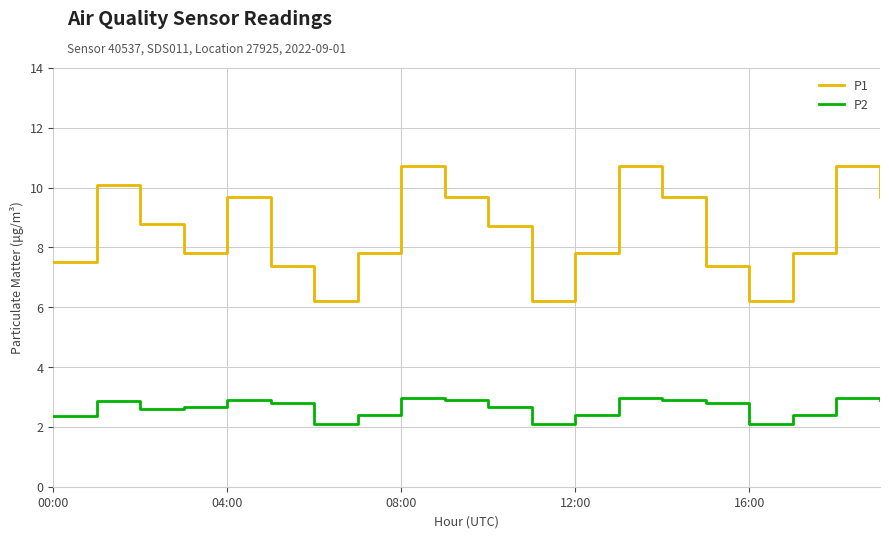

Which series has the largest range (max minus min)?

P1